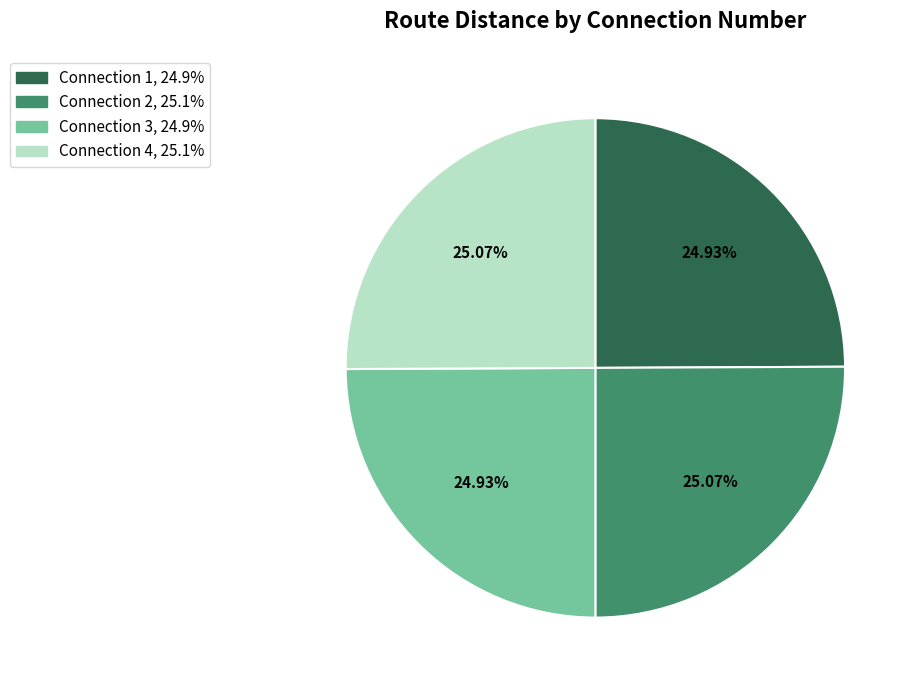

Does any single category account for the majority?

No